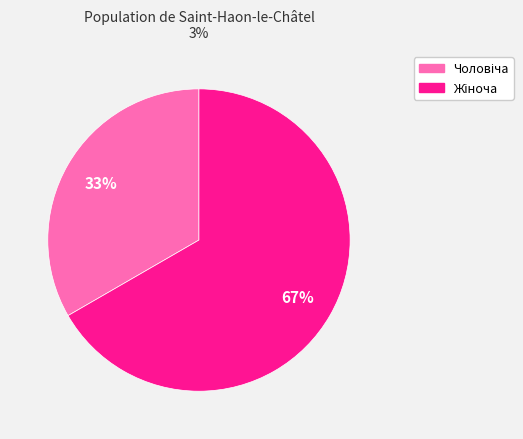

To the nearest percent, what is the average slice percentage?

50%